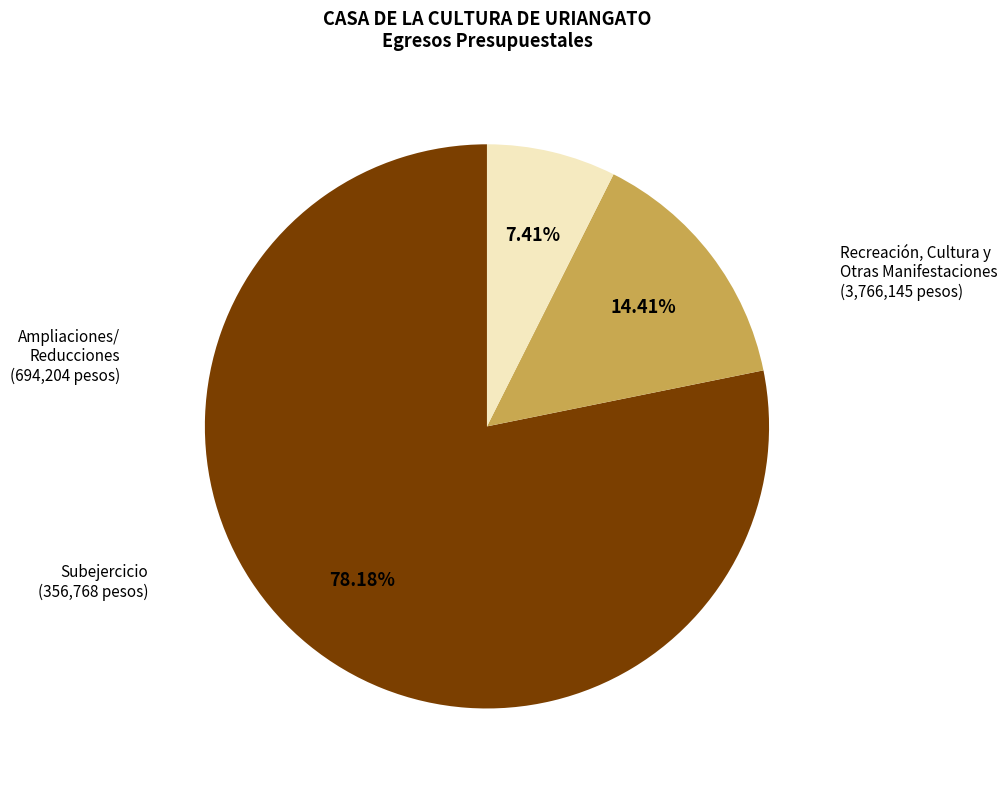

Is there a majority slice in this chart?

Yes